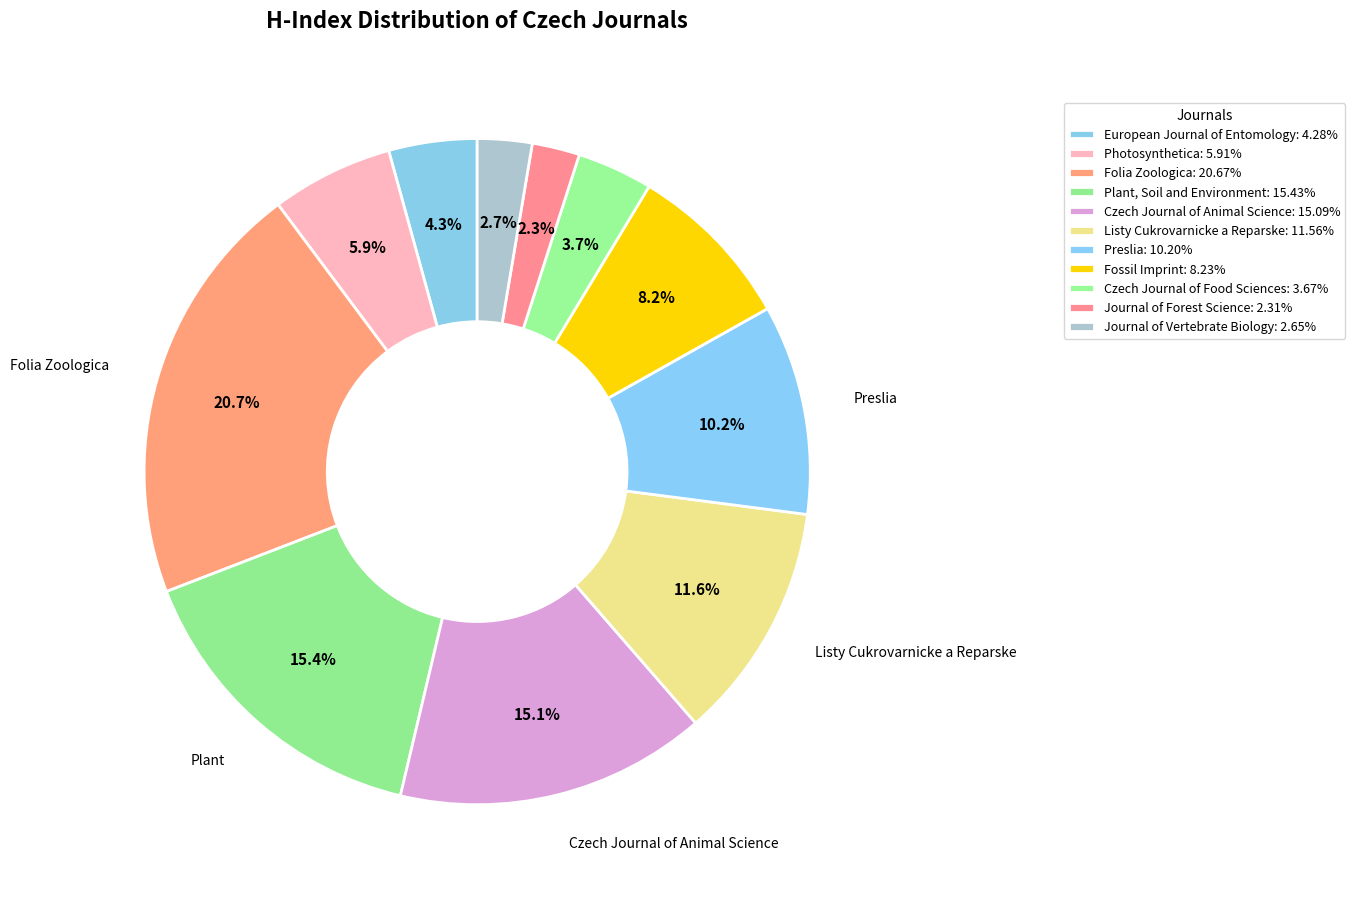

To the nearest percent, what portion does Czech Journal of Animal Science represent?

15%